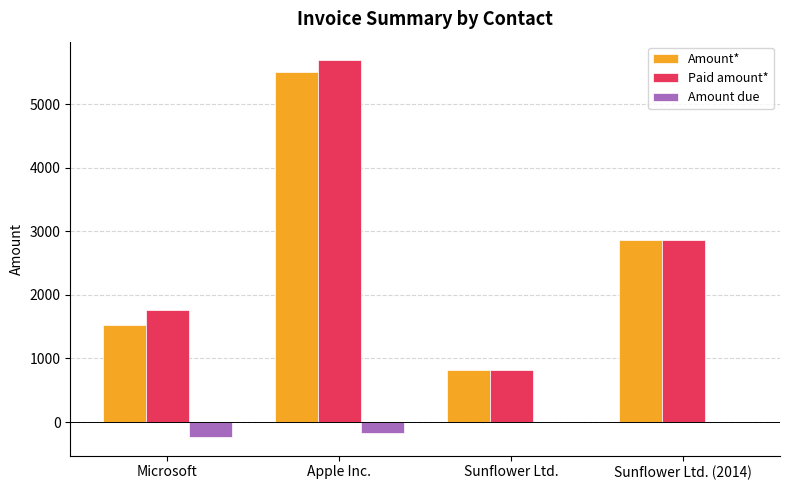

Which series changed the most between Microsoft and Sunflower Ltd.?

Paid amount*